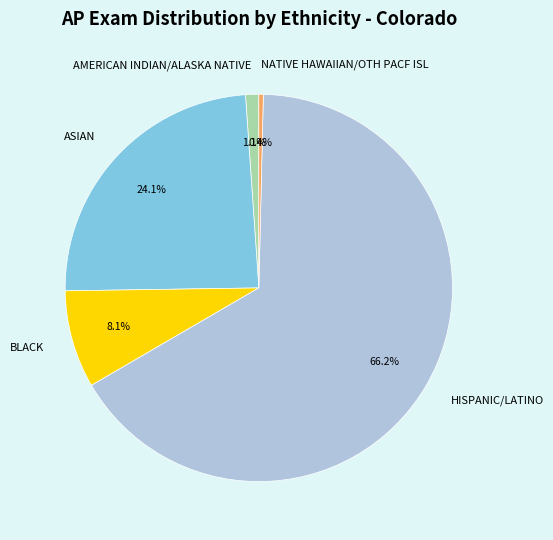

Does any single category account for the majority?

Yes